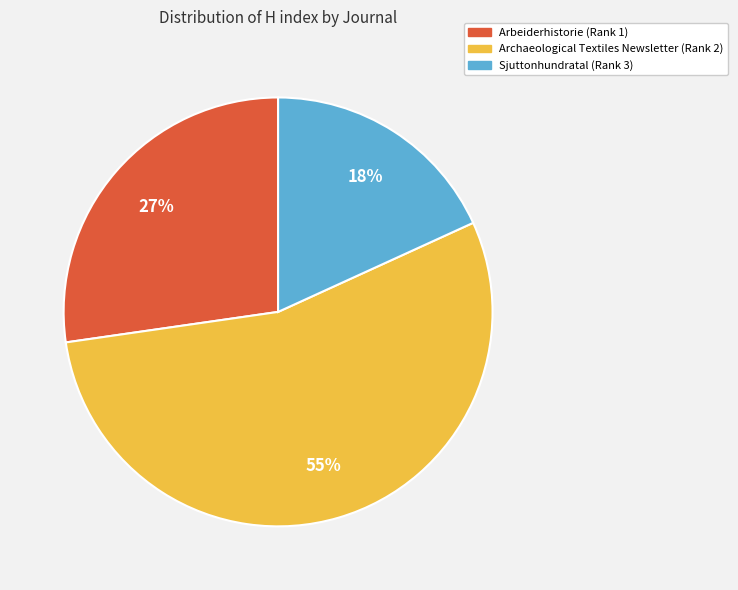

Rank the categories by value from lowest to highest.

Sjuttonhundratal (Rank 3), Arbeiderhistorie (Rank 1), Archaeological Textiles Newsletter (Rank 2)